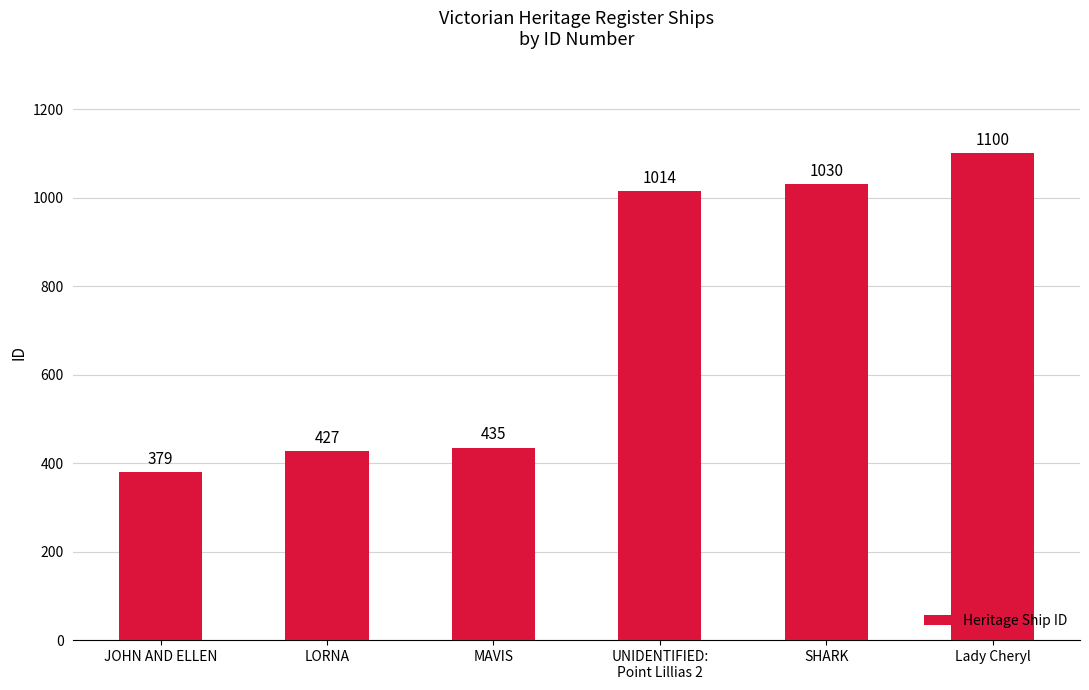

Reading left to right, transcribe all the data shown in this chart.

379	427	435	1014	1030	1100